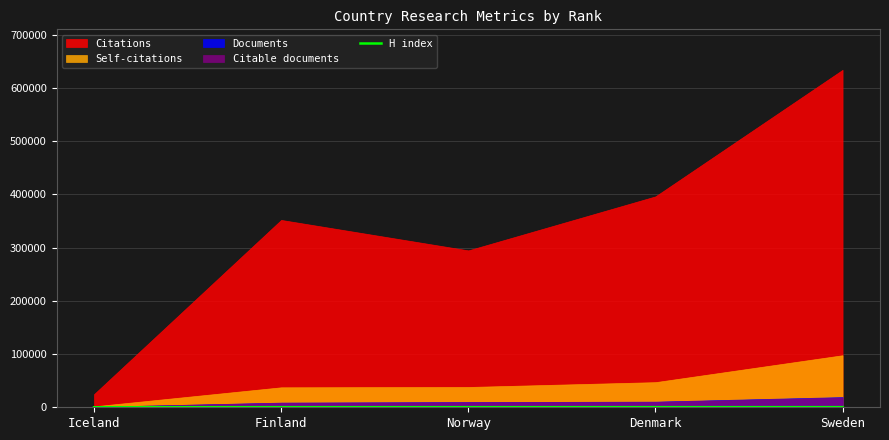

The chart shows a value of 248 at Sweden. True or false?

True